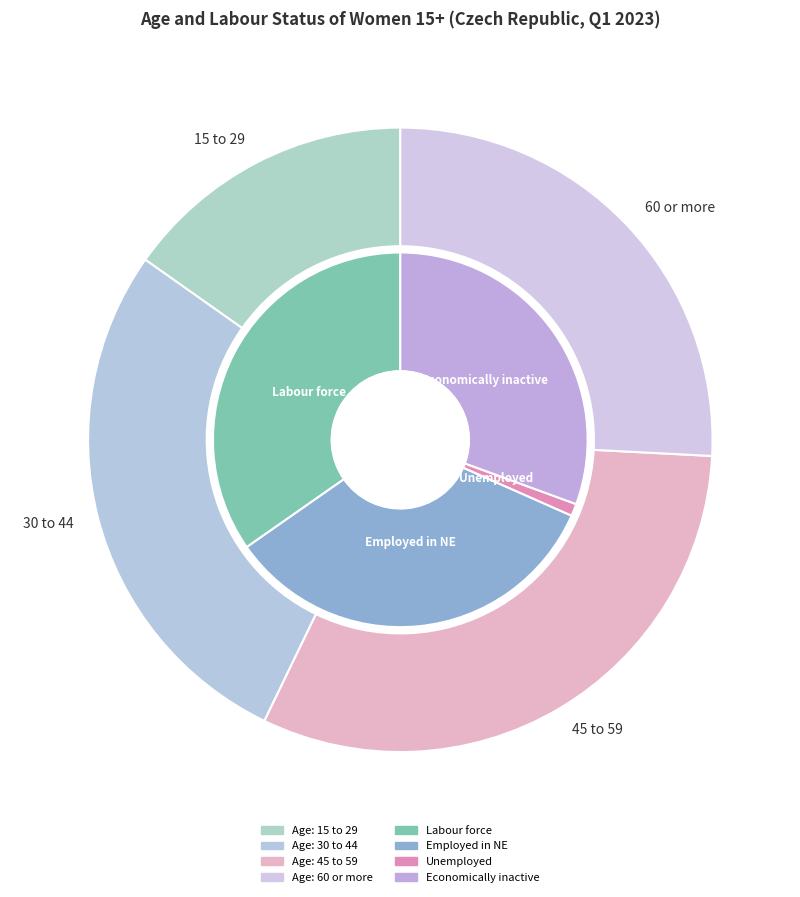

Is the sum of 45 to 59 and 30 to 44 greater than half?

Yes